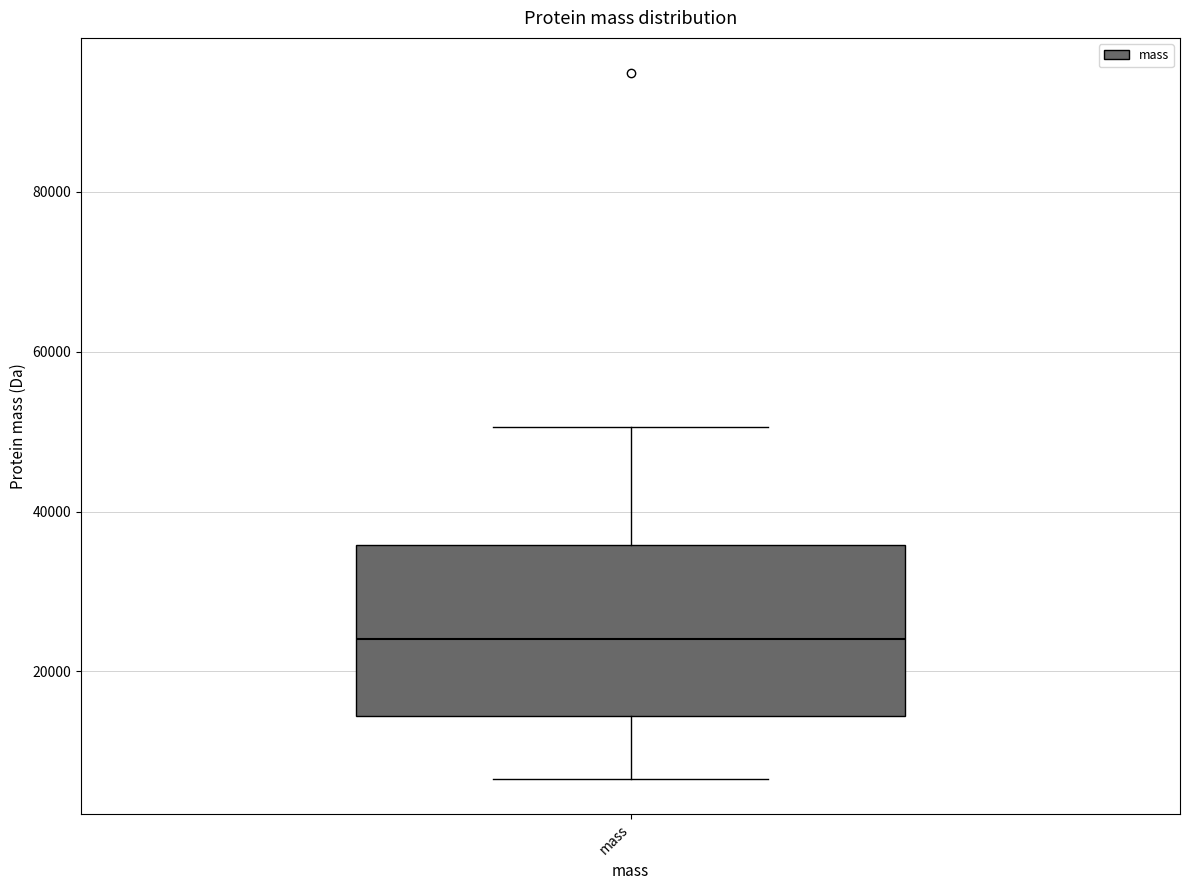

Read this box plot against the y-axis: the position of the median line, the range covered by the box, and the ends of both whiskers. The values are not printed on the chart, so give them approximately, as read against the axis.

median 24000, box 14000 to 36000, whiskers 6000 to 50000